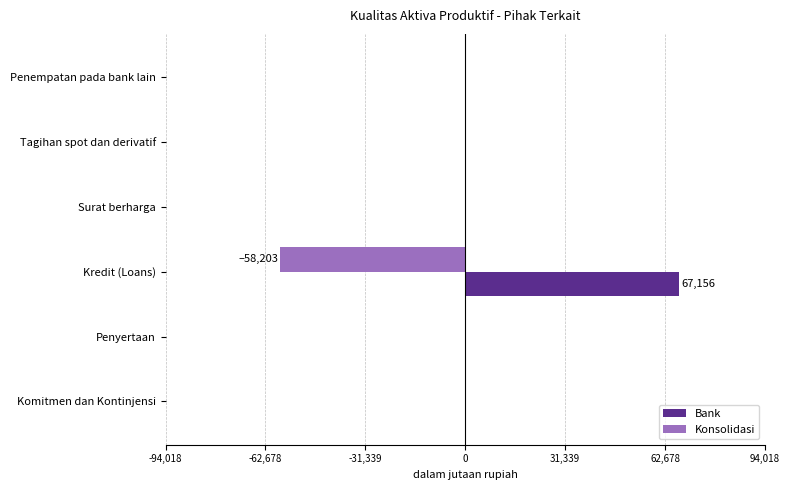

The Konsolidasi series shows 0 at Surat berharga. True or false?

True